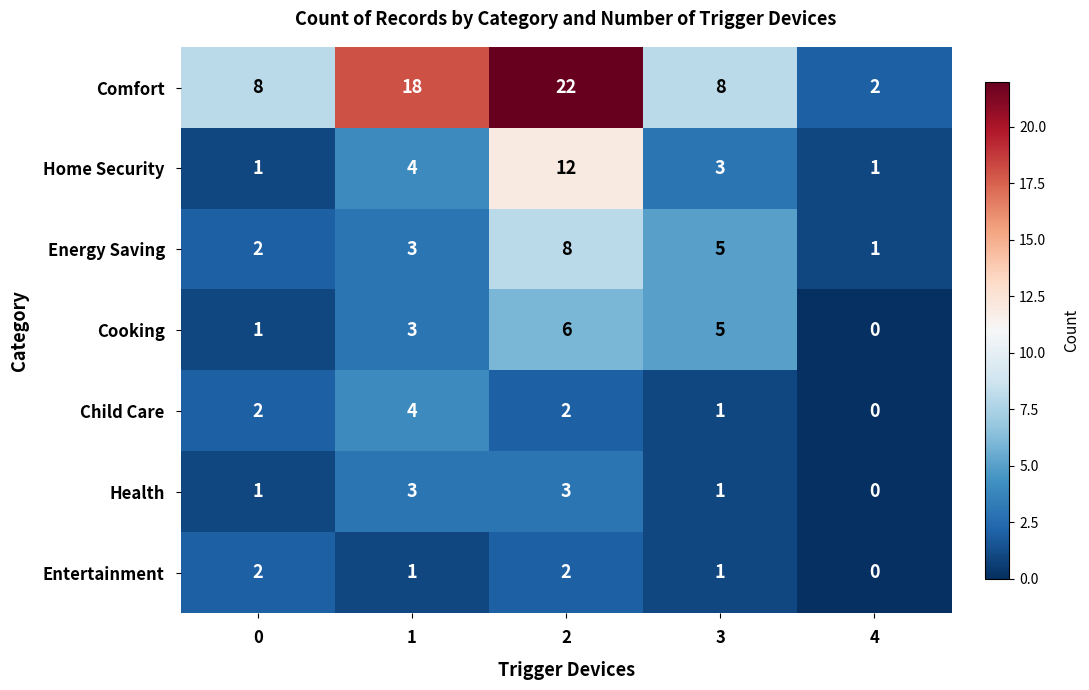

Which category has the lowest value in the Cooking series?

4